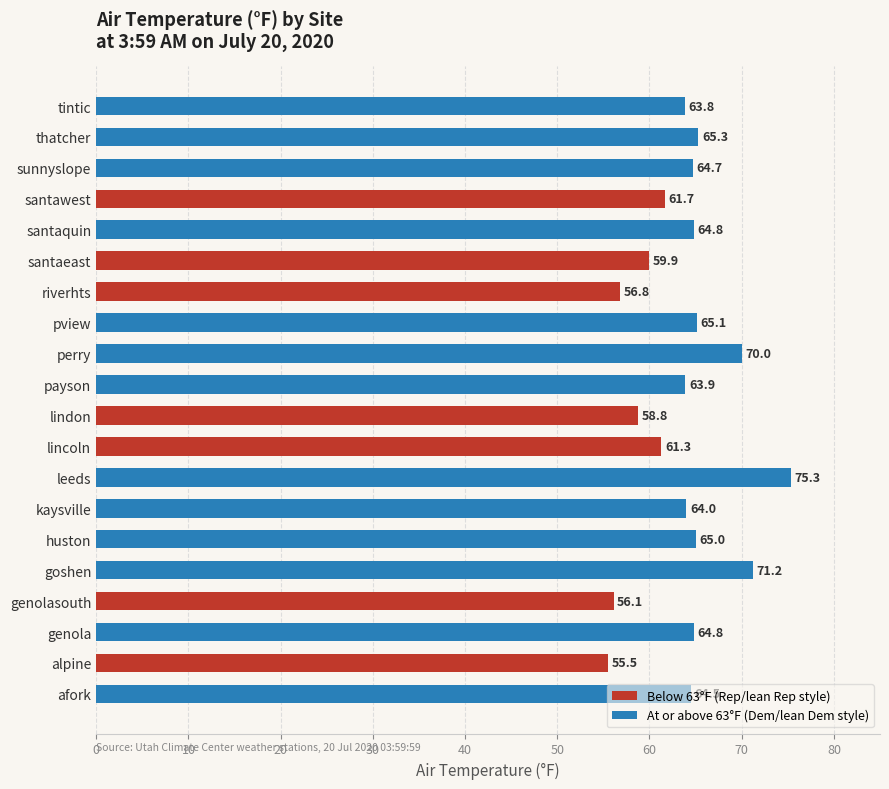

What position from the left is afork?

1